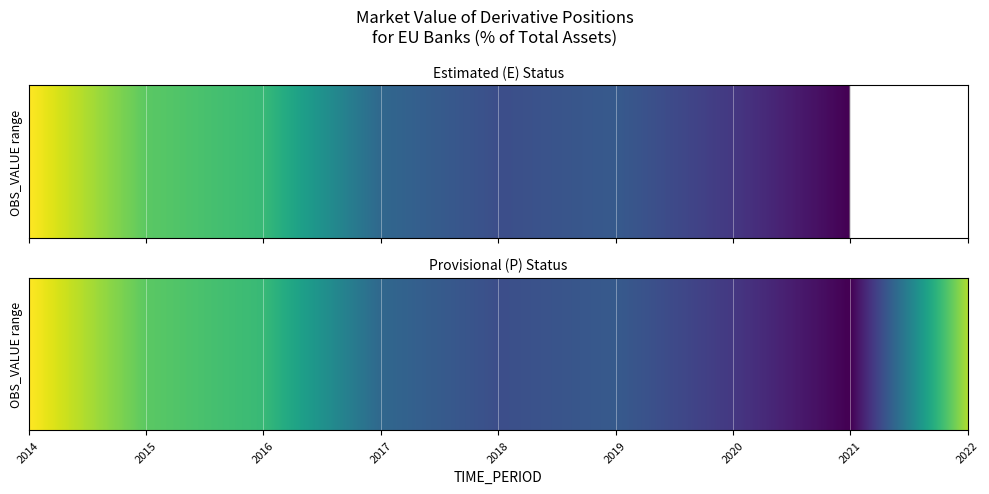

True or false: E has a value of 9.0 at 2017.

True